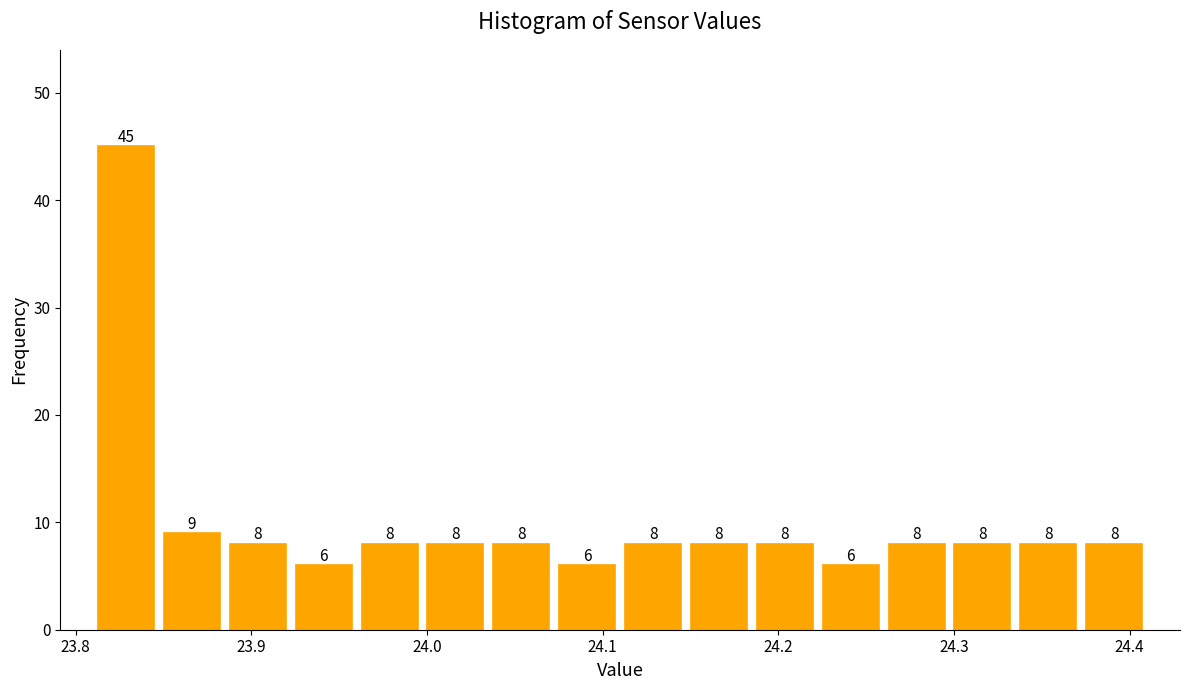

Read against the x-axis, roughly where is the centre of the tallest bar?

23.83